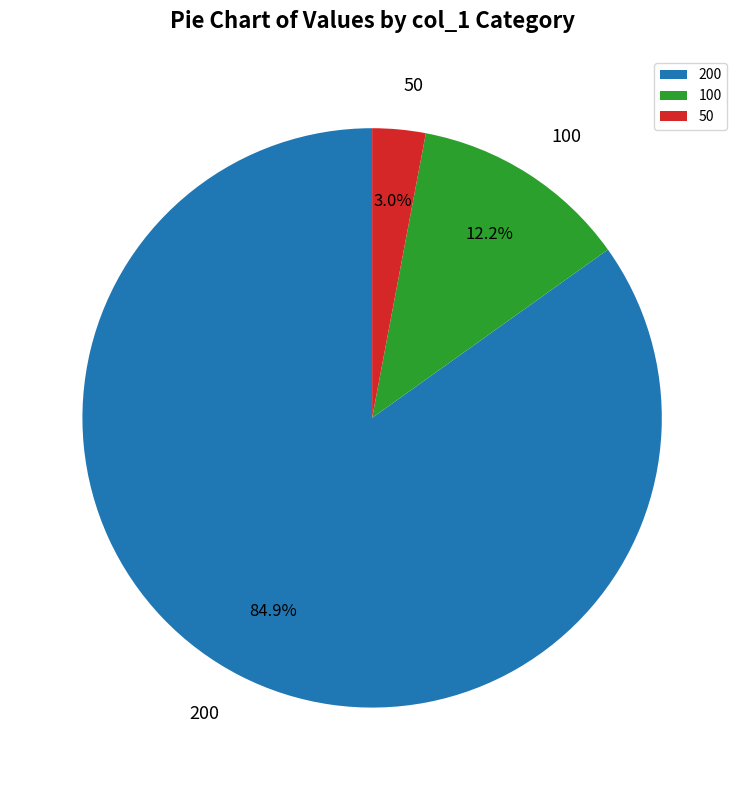

What is the smallest slice in the pie chart?

50